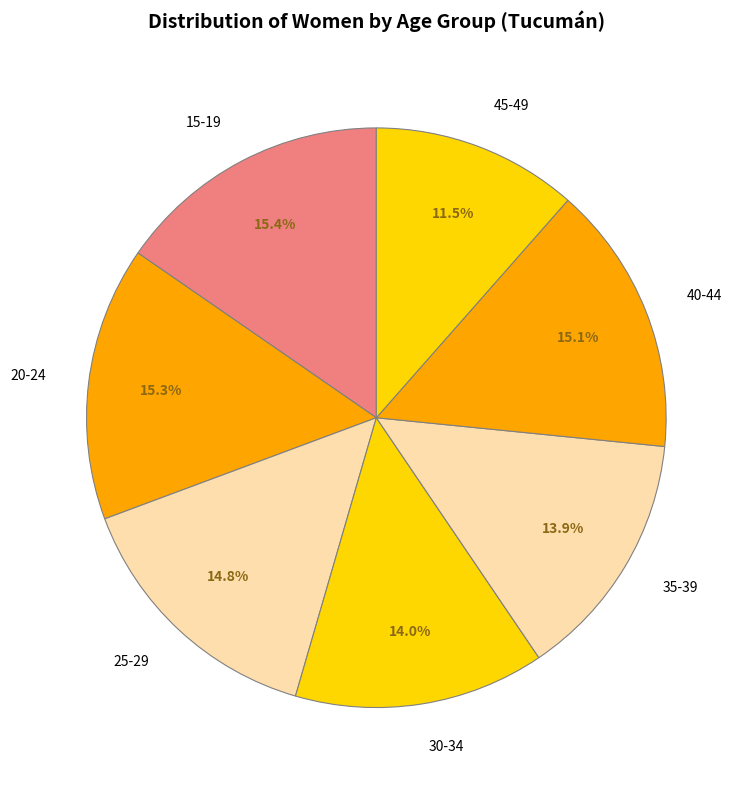

Which category has the smallest portion of the pie?

45-49